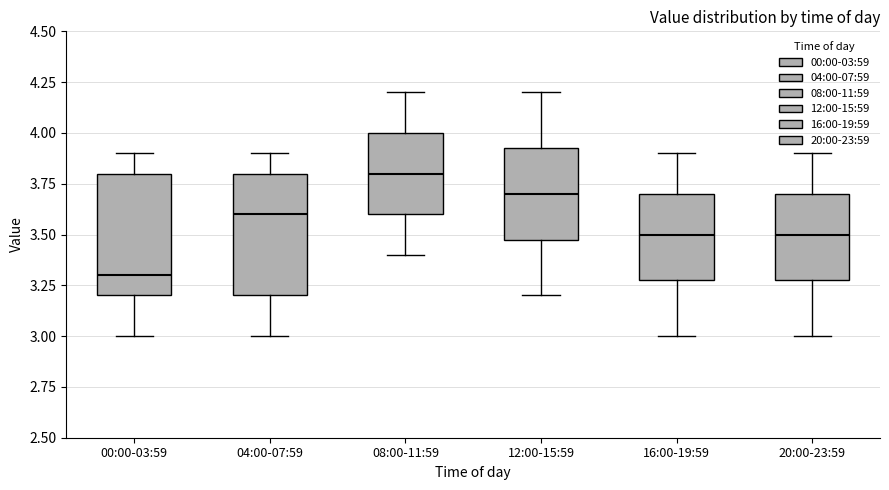

Which box has the highest median line?

08:00-11:59